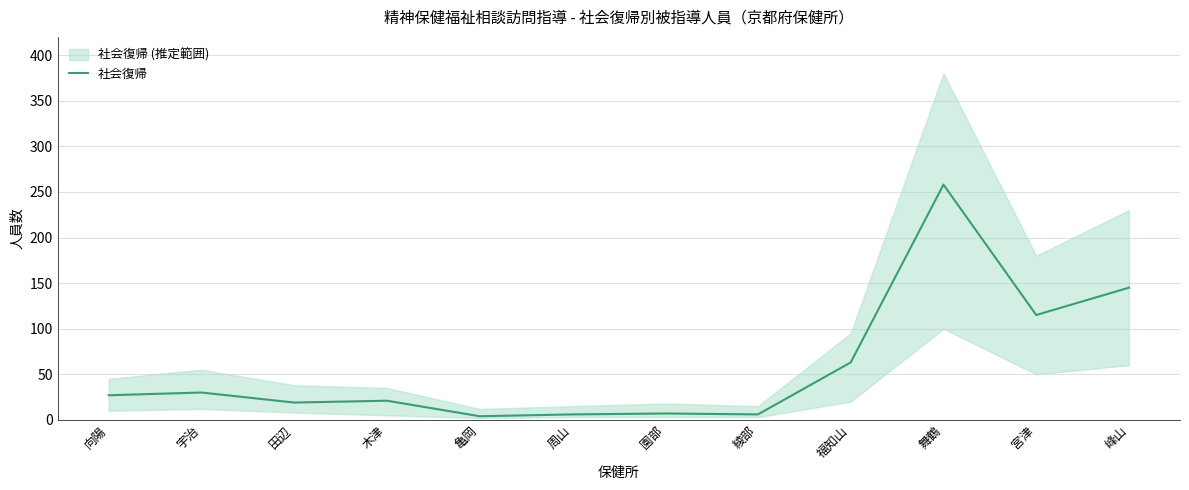

Reading left to right, transcribe all the data shown in this chart.

27	30	19	21	4	6	7	6	63	258	115	145